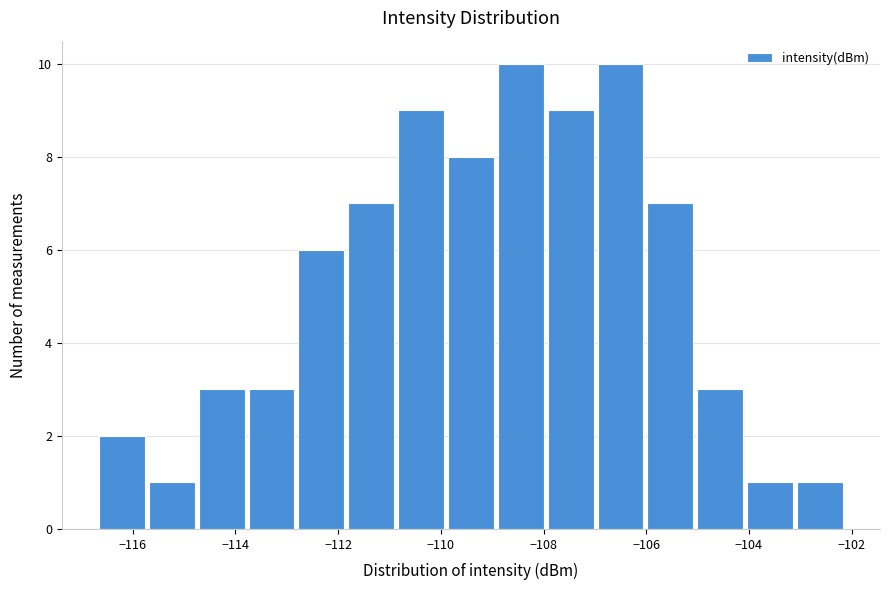

What is the height of the bar covering -113.8 to -112.8 on the x-axis? Neither the bar edges nor the heights are printed on the chart, so give them approximately, as read against the axes.

3